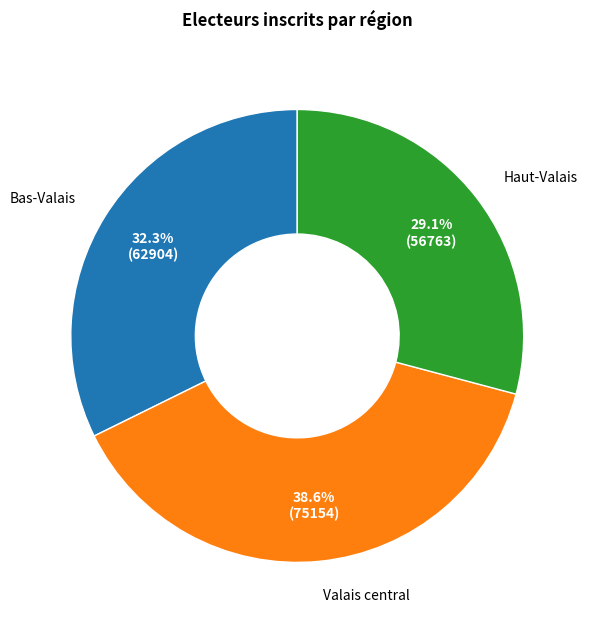

Is it true that Haut-Valais is 24% of the pie?

False